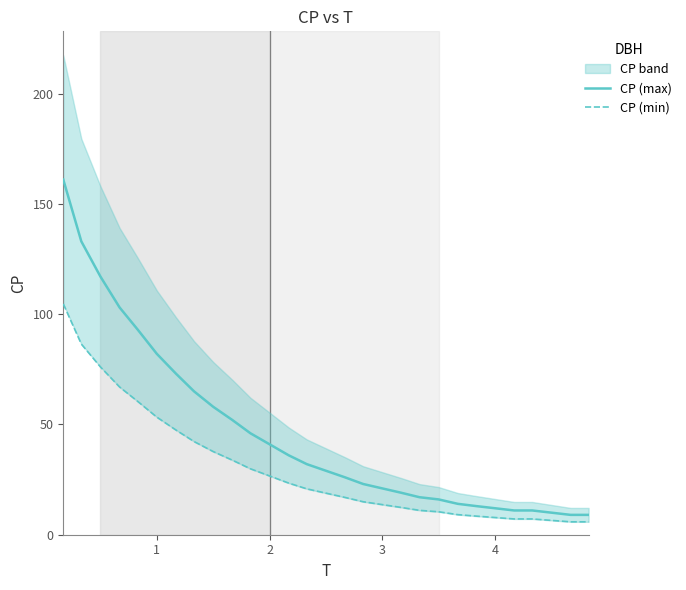

What is the maximum value shown in the chart?

161.0